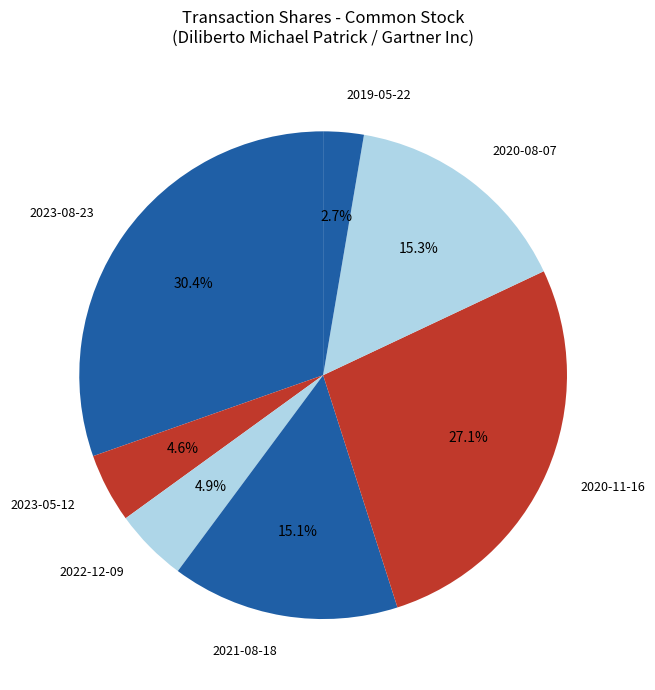

To the nearest percent, what is the difference between the 2020-11-16 and 2019-05-22 slice percentages?

24%